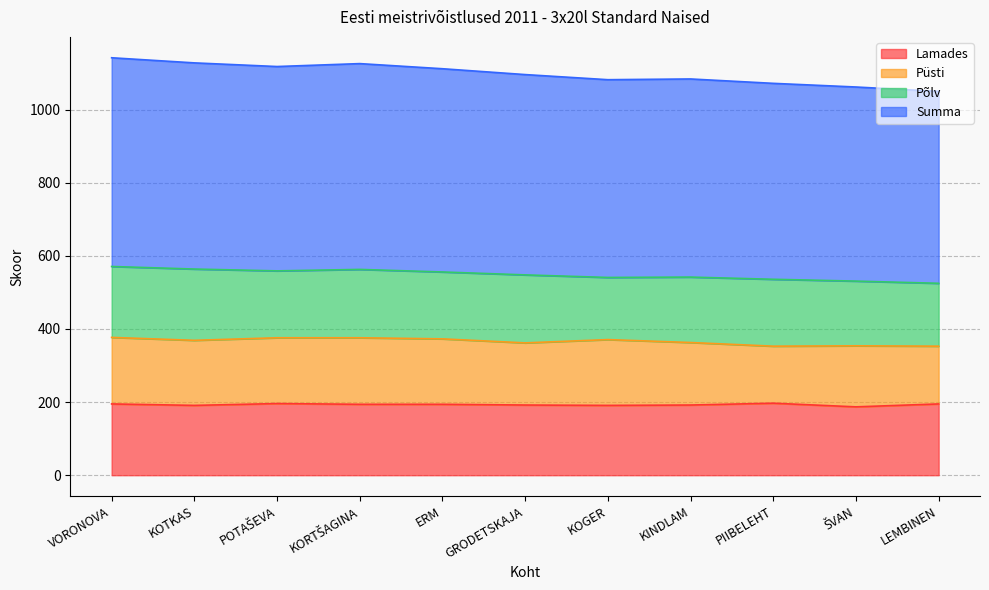

What is the sum of the Summa values at KINDLAM and PIIBELEHT?

1078